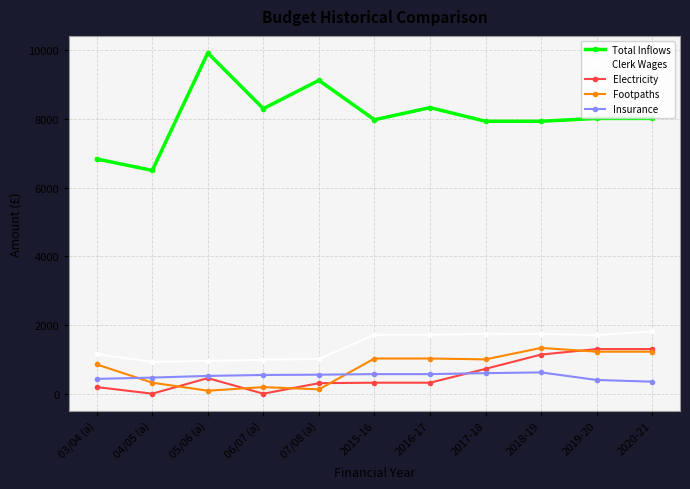

Which series changed the most between 03/04 (a) and 2017-18?

Total Inflows